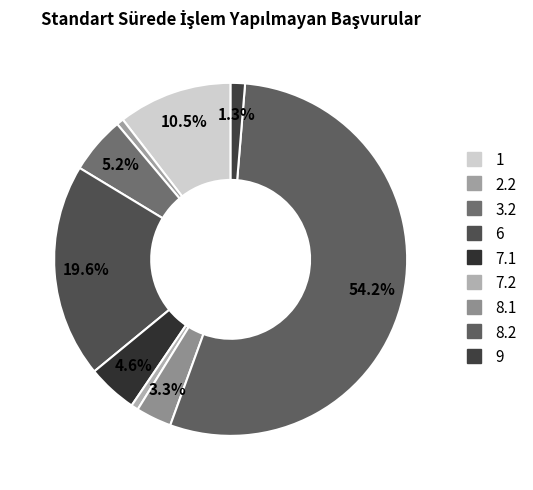

Approximately how many times larger is the value at 7.1 compared to 9?

3.5